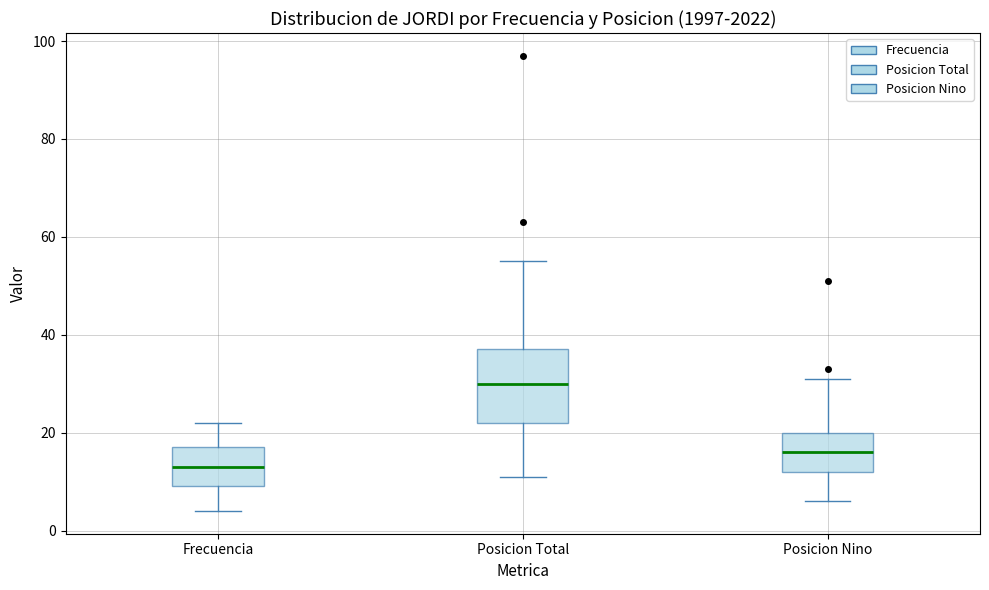

Which box is the tallest, from its lower edge to its upper edge?

Posicion Total